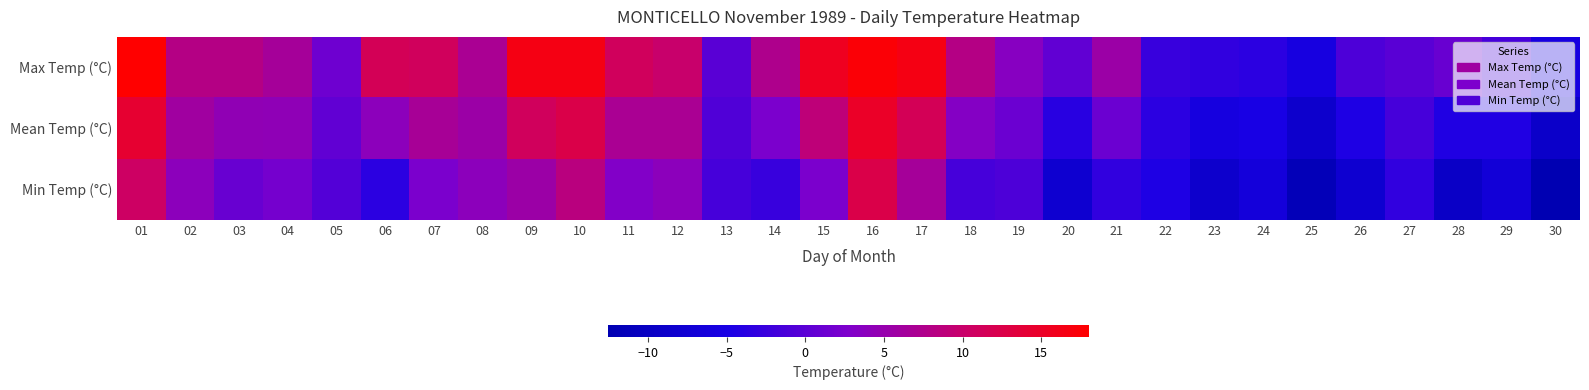

Which series has the widest spread of values?

Min Temp (°C)